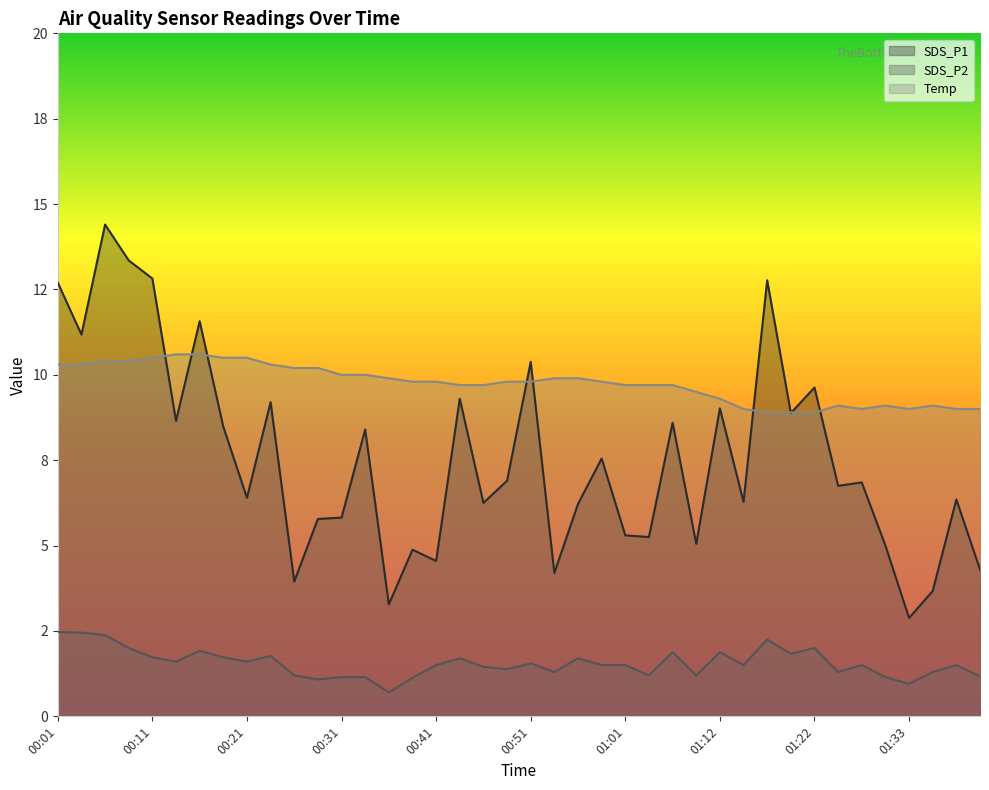

List the series in order of their peak value, highest first.

SDS_P1, Temp, SDS_P2